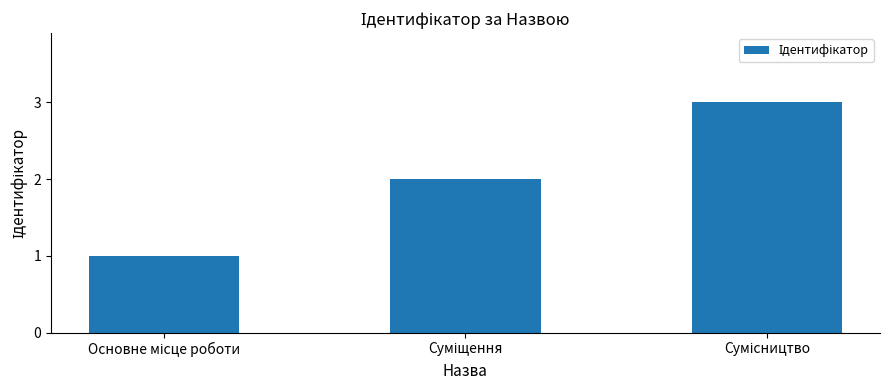

What is the sum of all values?

6